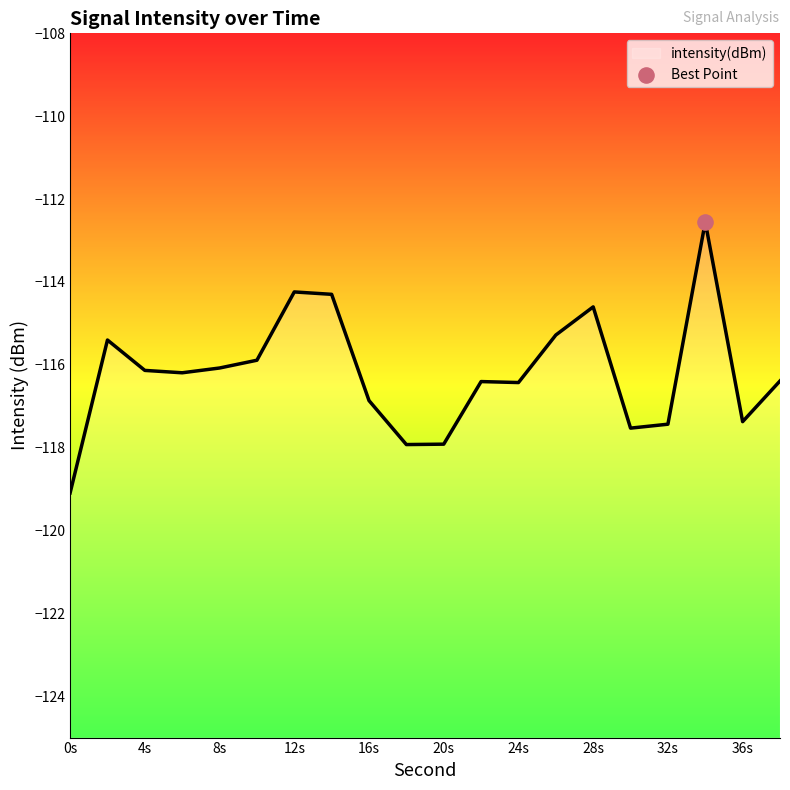

Between 2 and 24, which is larger?

2